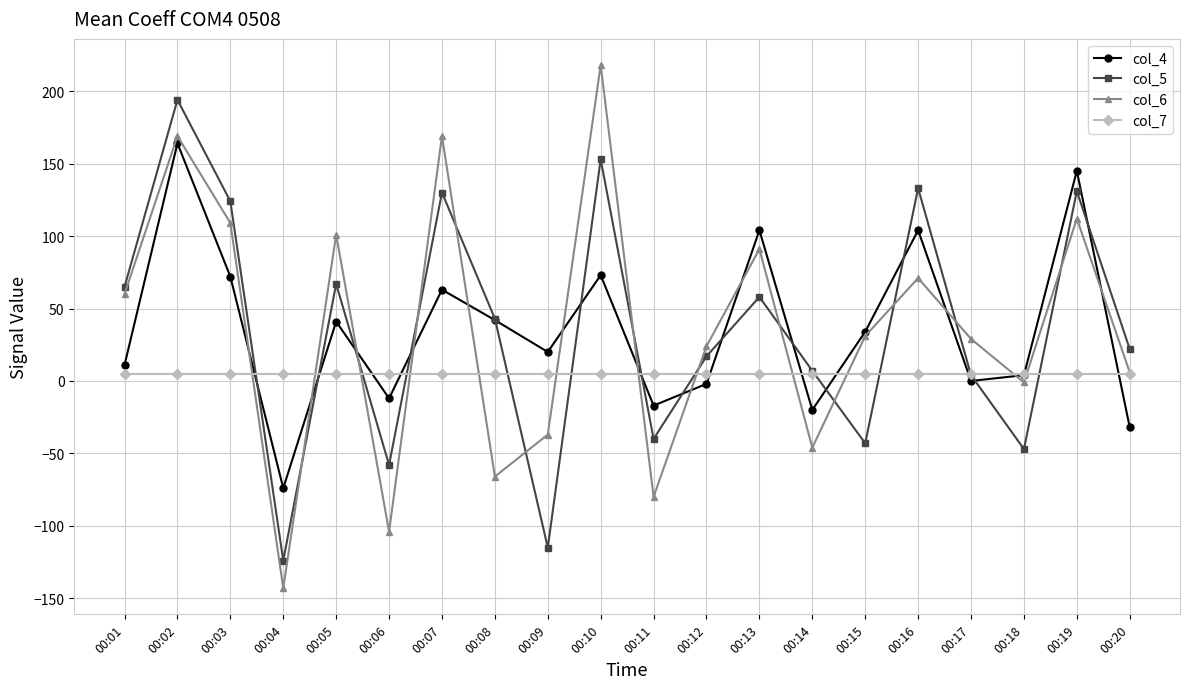

Does the chart display data point markers on the line(s)?

Yes